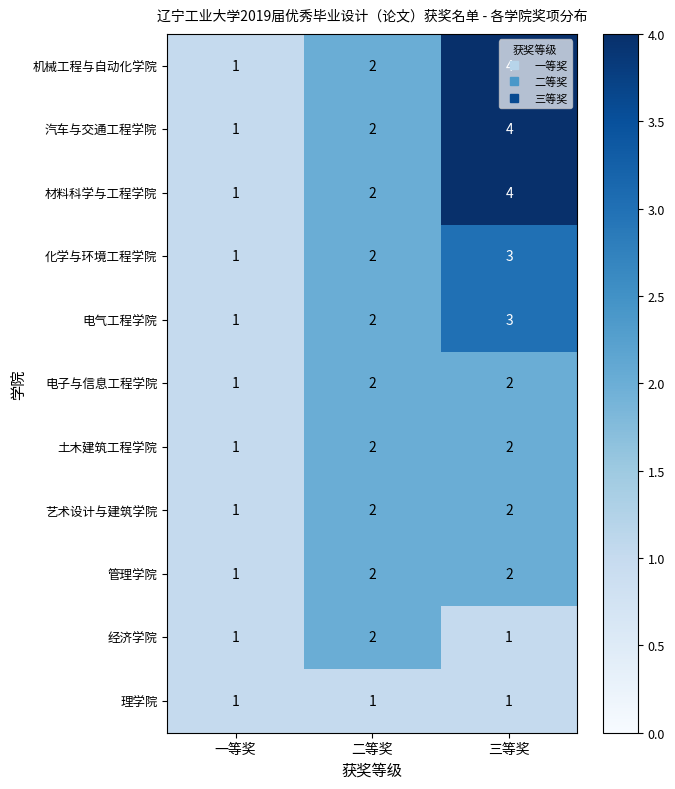

How many 艺术设计与建筑学院 values are between 1 and 2?

3